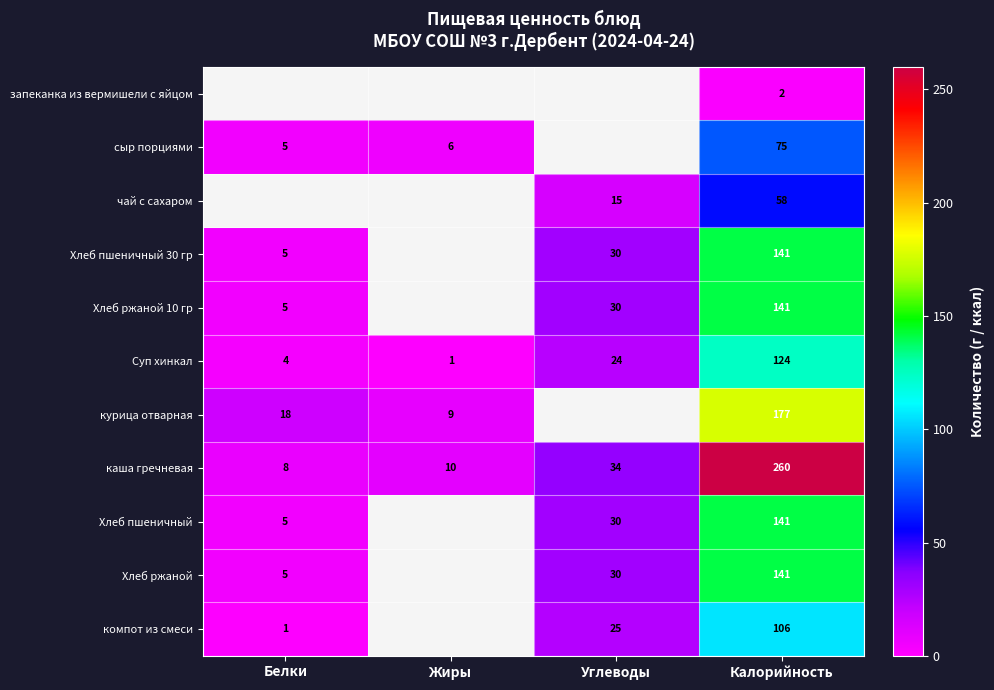

Read the каша гречневая value at Углеводы, to the nearest 50.

50